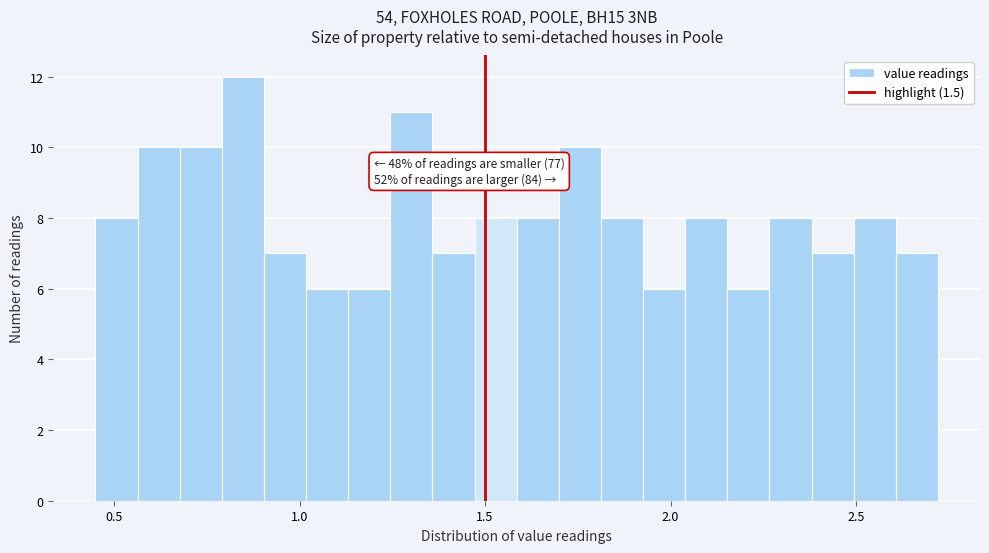

Around what value on the x-axis is the tallest bar? Give the approximate position of its centre, as read against the axis.

0.85